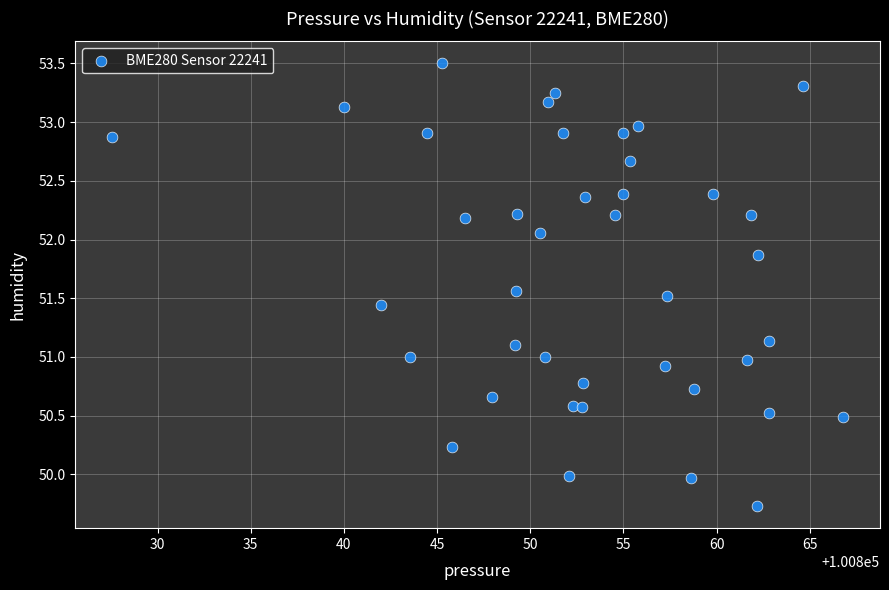

What is the range of Y values (max minus min)?

3.8